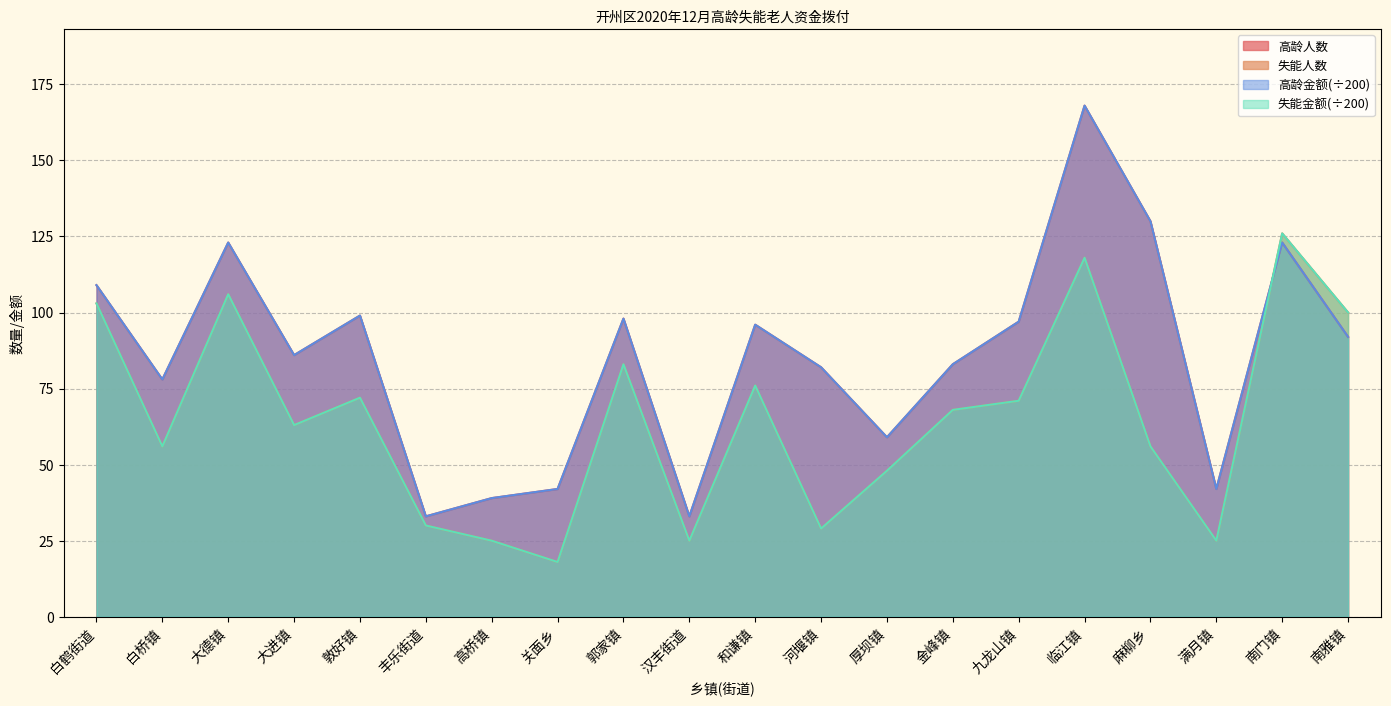

What is the average value of the 失能人数 series?

65